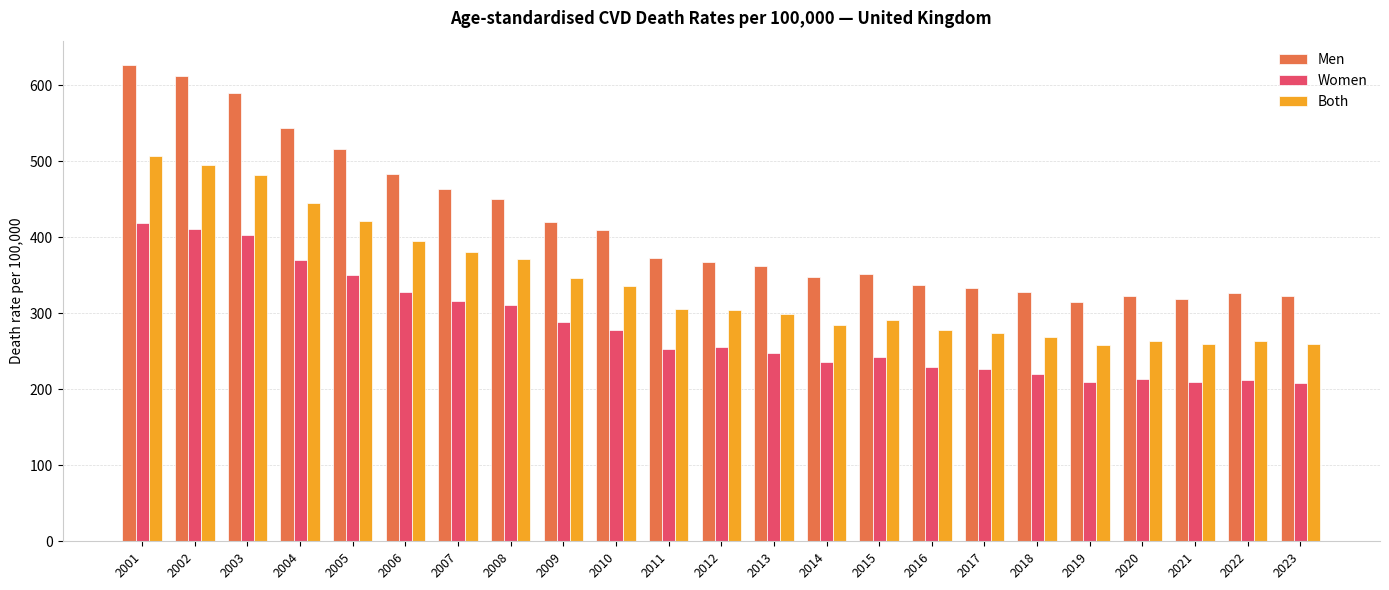

The Women series shows 101.0 at 2016. True or false?

False